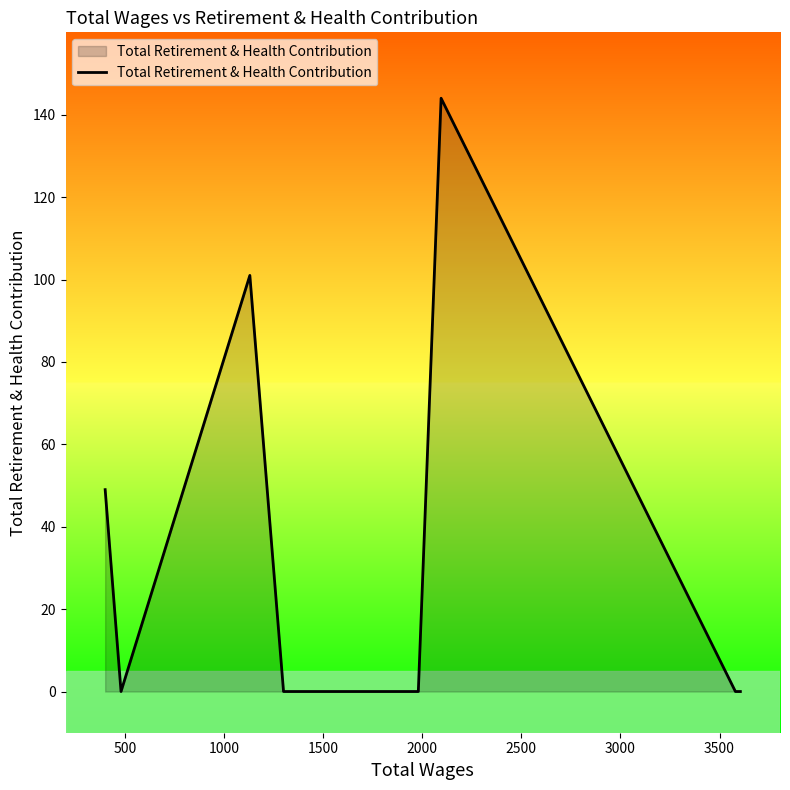

How many lines are shown in the chart?

1